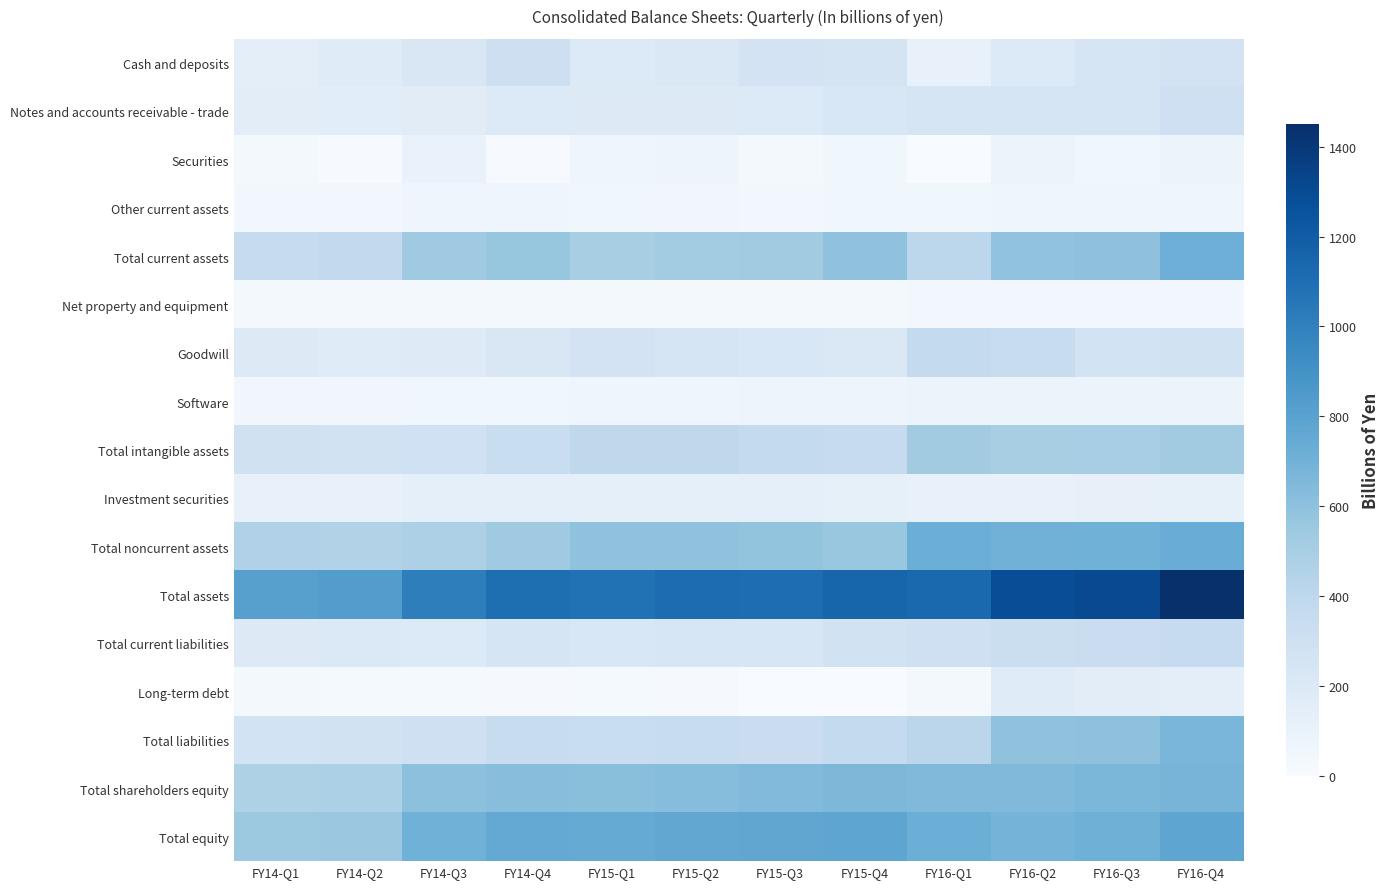

Which category has the lowest value across all series?

FY16-Q1